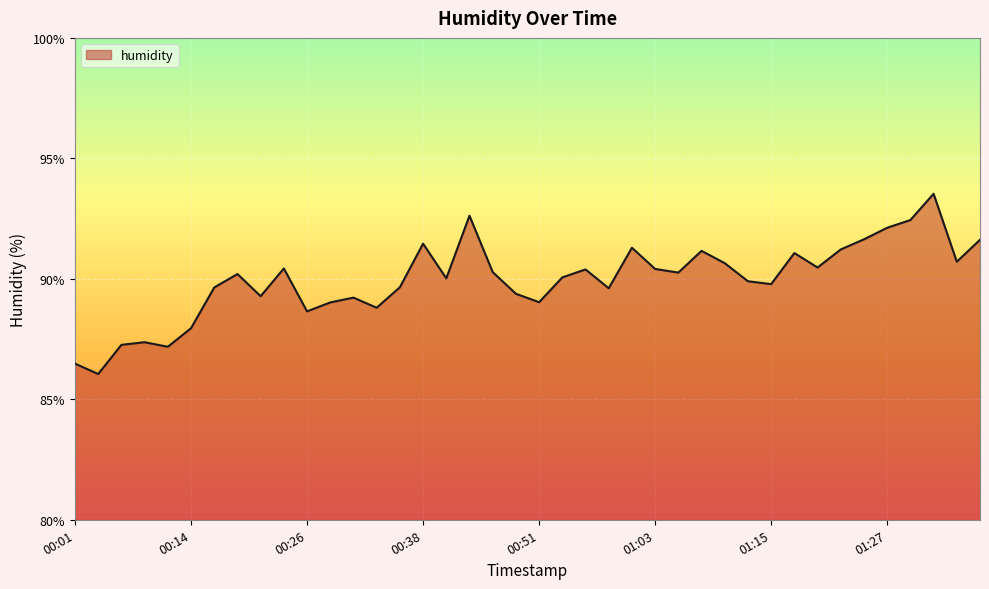

What is the greatest value displayed?

93.5